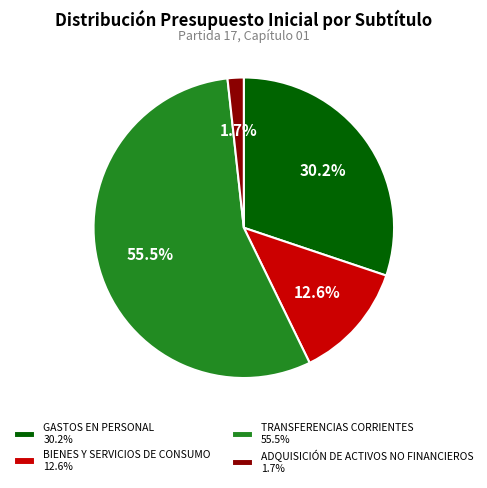

What percentage is NOT represented by GASTOS EN PERSONAL?

69.8%